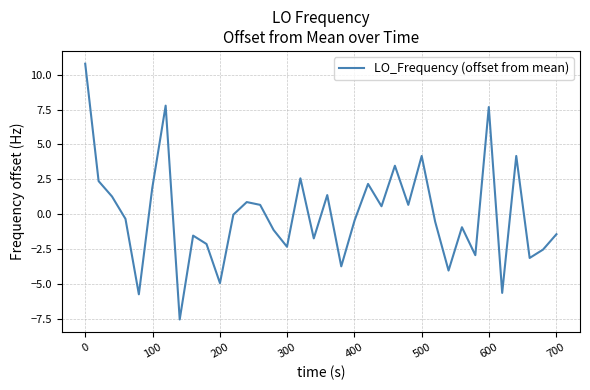

What is the difference between the maximum and minimum values?

18.3